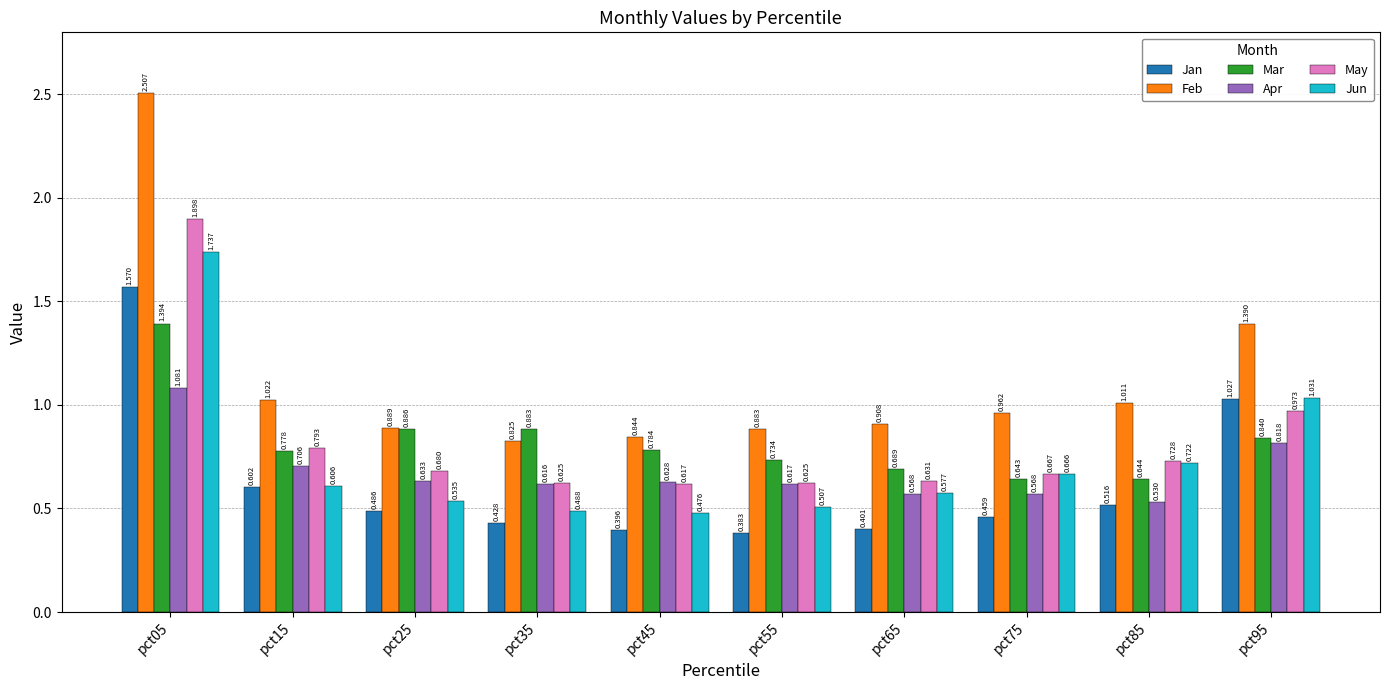

Between pct35 and pct85, which series saw the biggest shift?

Mar